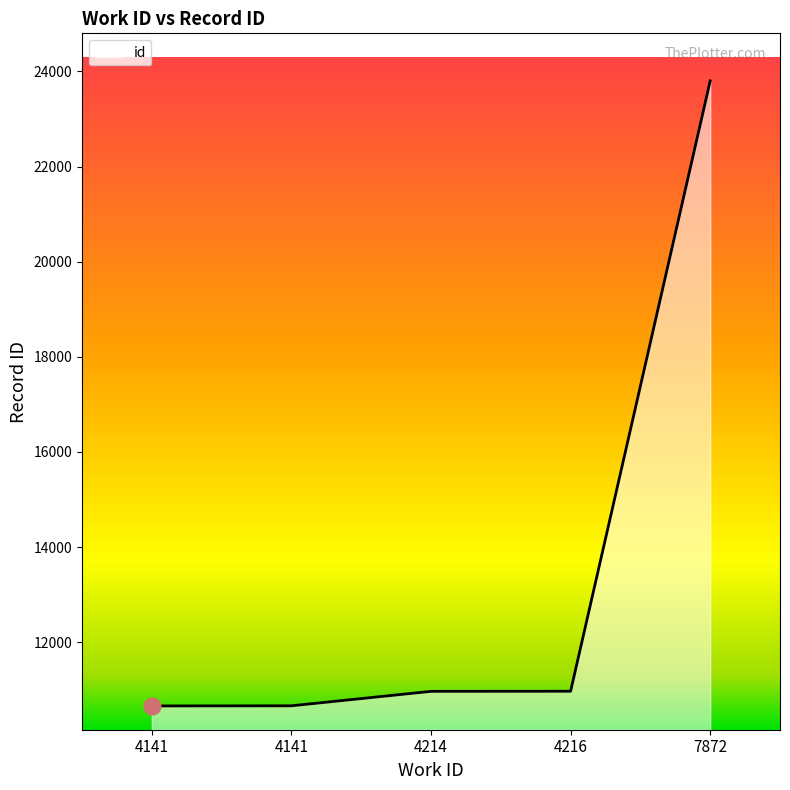

Does the chart display data point markers on the line(s)?

No